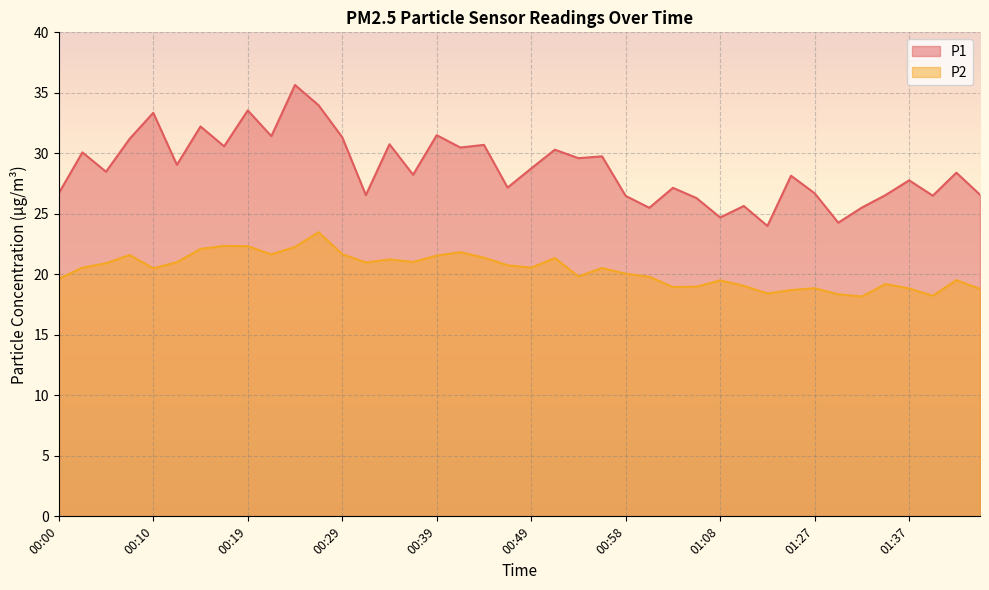

How many interior local valleys does the P2 series have?

10